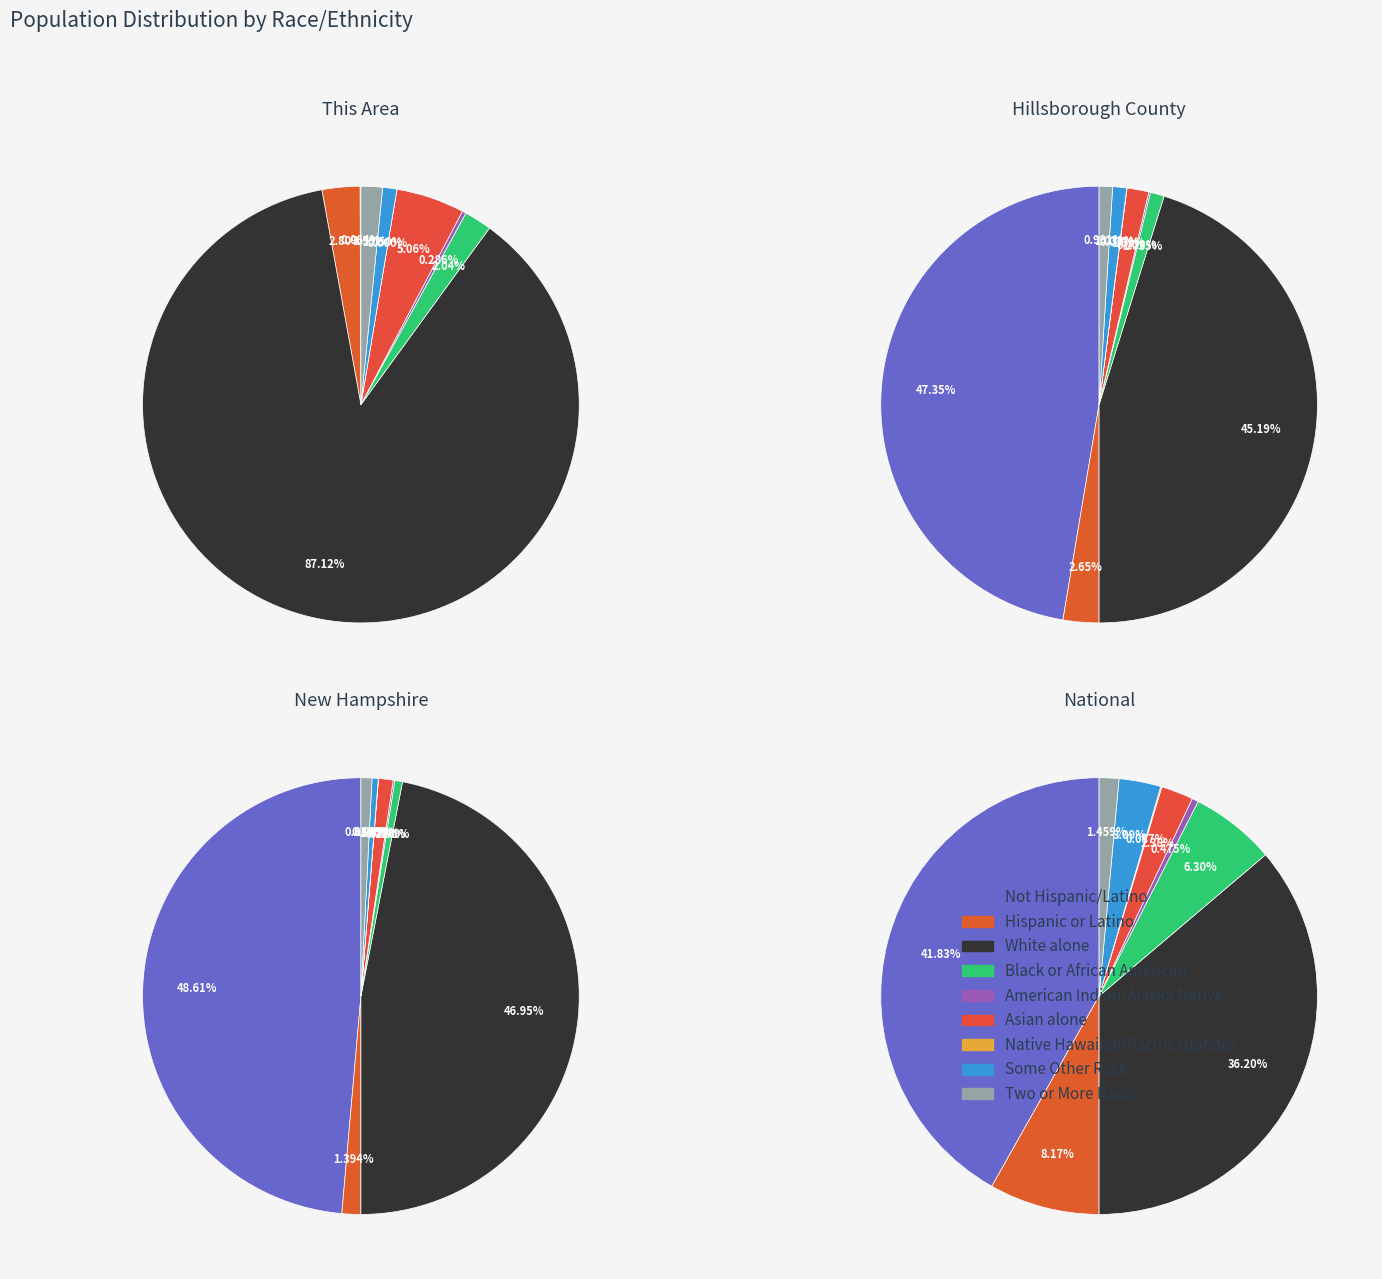

Combined, what portion of the pie is White alone and Hispanic or Latino?

89.9%